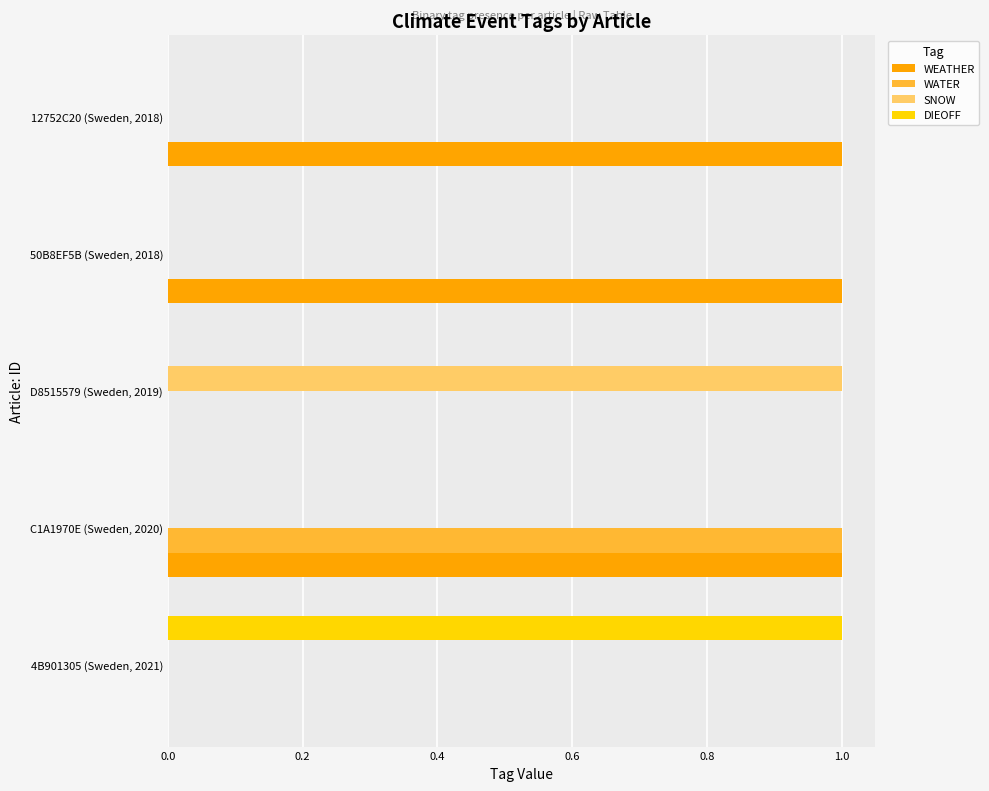

True or false: WATER has a value of 0 at 50B8EF5B (Sweden, 2018).

True